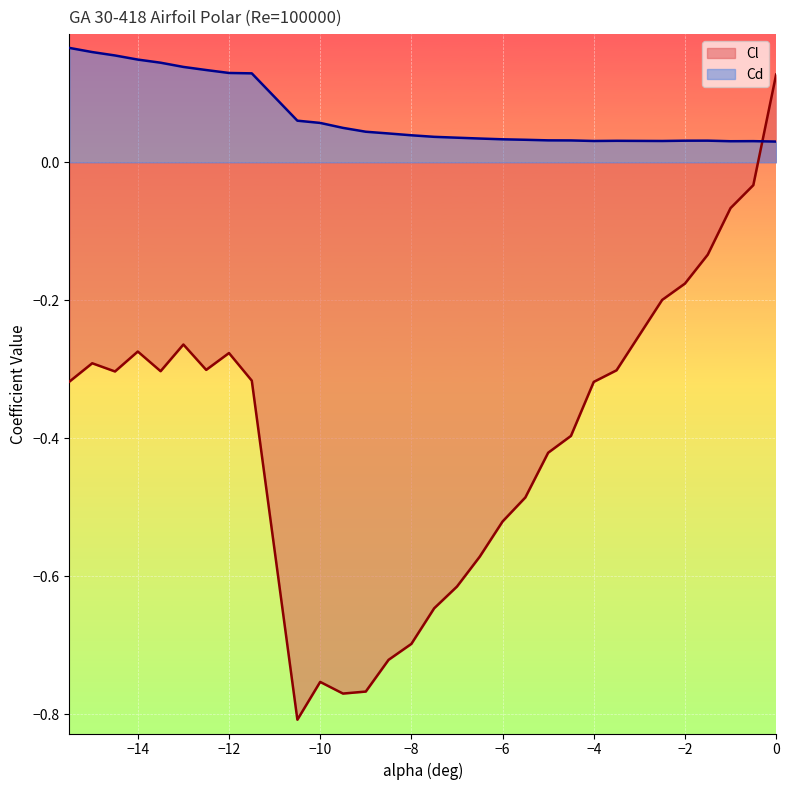

At which category does Cd reach its first local valley?

-4.0